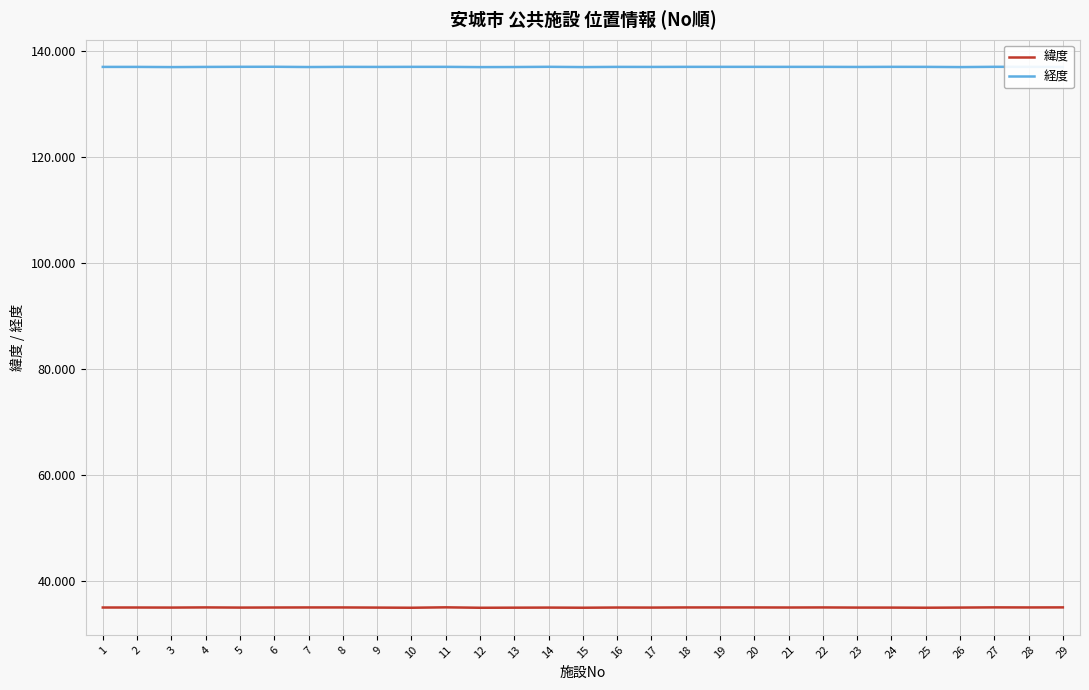

True or false: 緯度 and 経度 cross at least once.

False